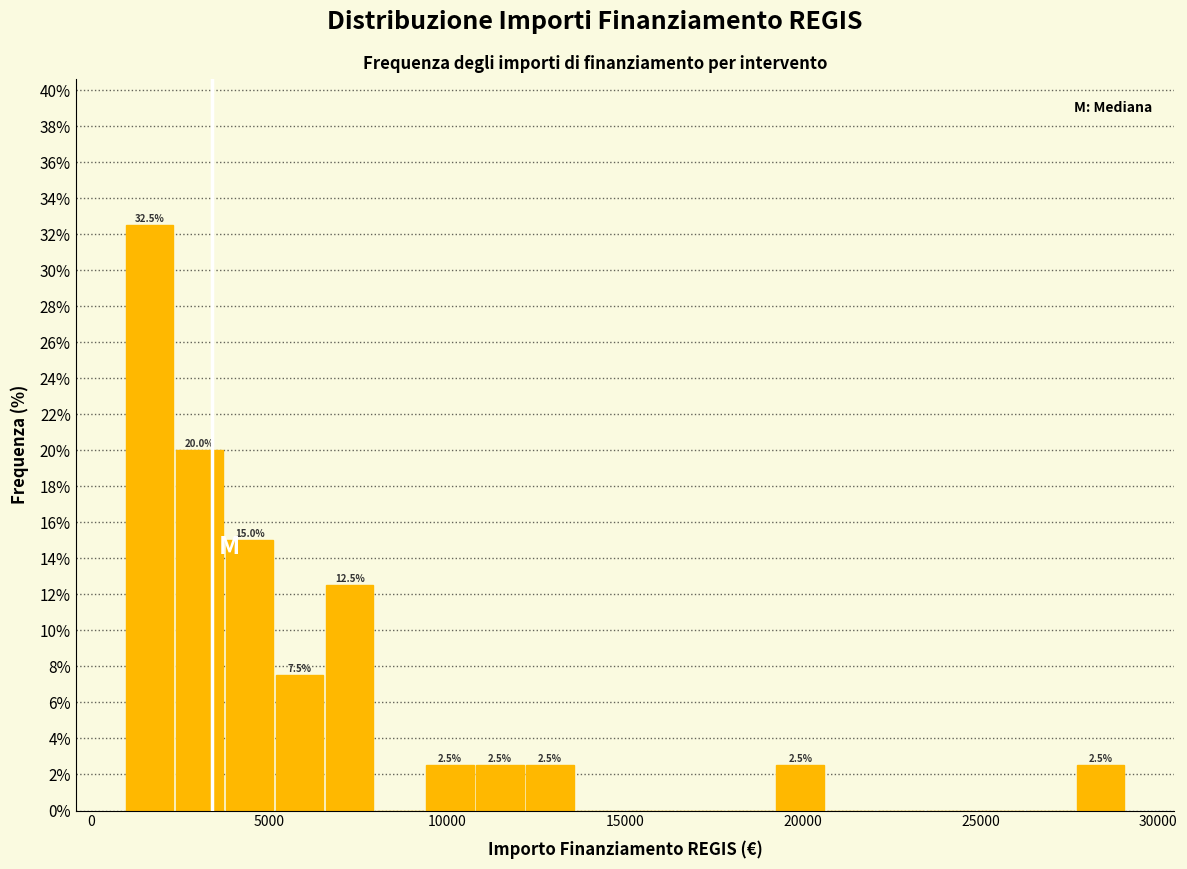

Read against the x-axis, roughly where is the centre of the tallest bar?

1500